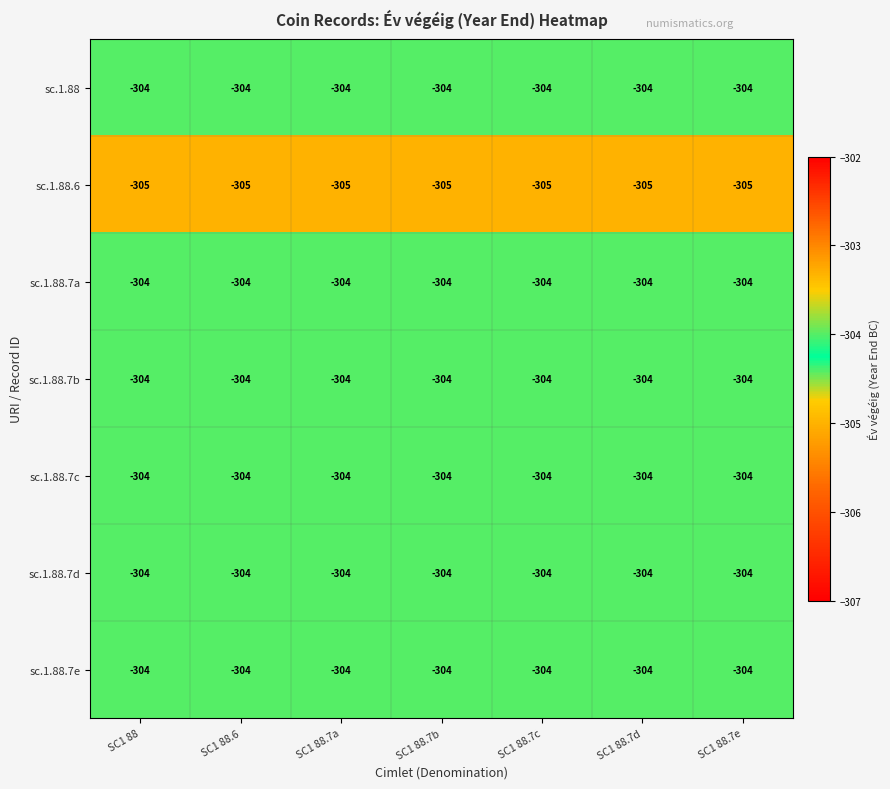

What is the maximum value shown in the chart?

-304